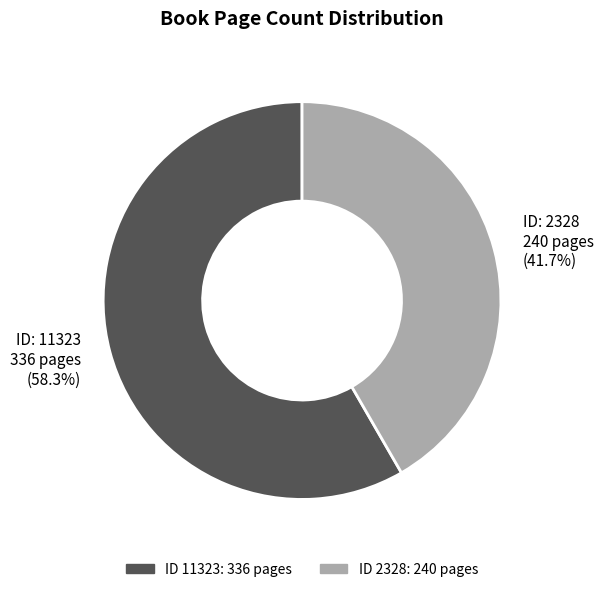

Which has a higher value, ID: 2328 240 pages (41.7%) or ID: 11323 336 pages (58.3%)?

ID: 11323 336 pages (58.3%)